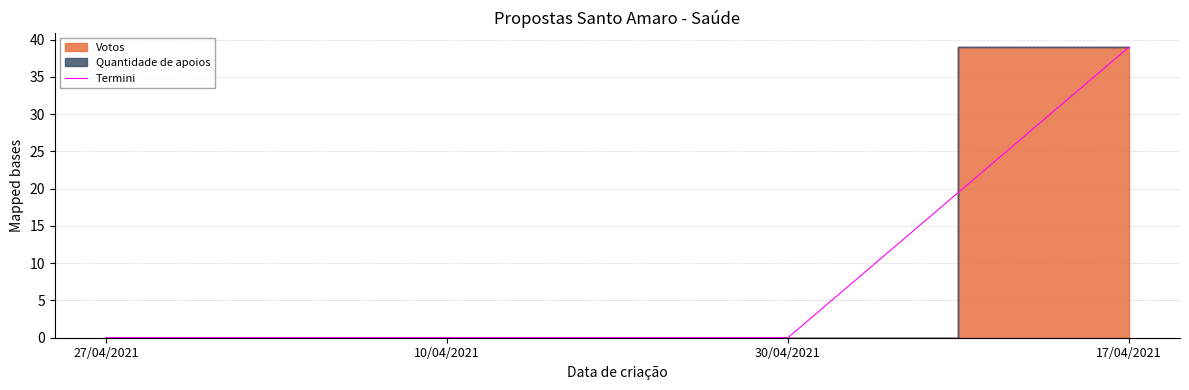

What position from the right is 30/04/2021?

2